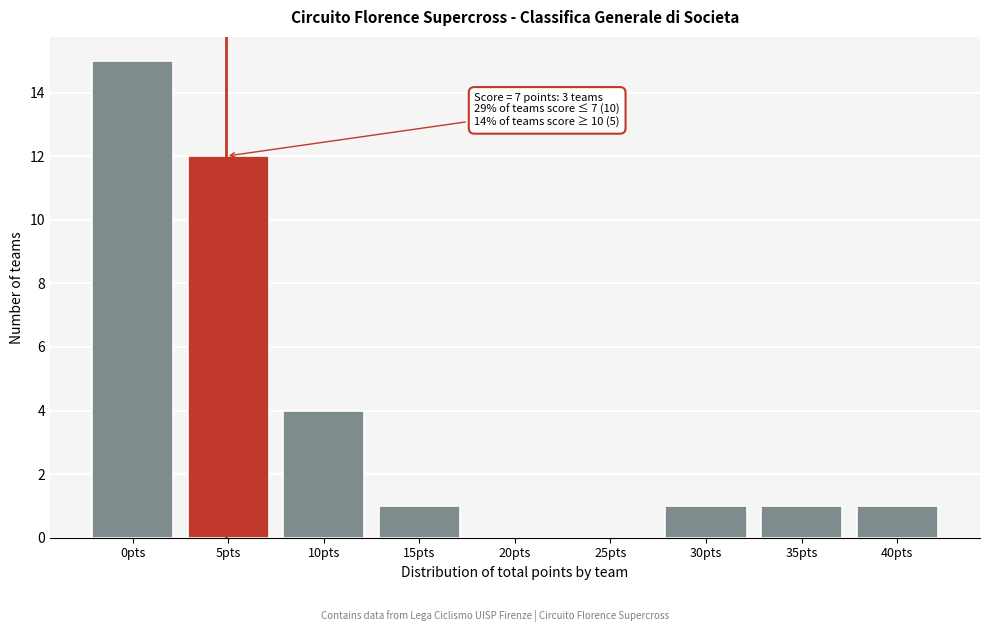

Reading left to right, what are all the values shown in this chart?

0pts=15	5pts=12	10pts=4	15pts=1	20pts=0	25pts=0	30pts=1	35pts=1	40pts=1